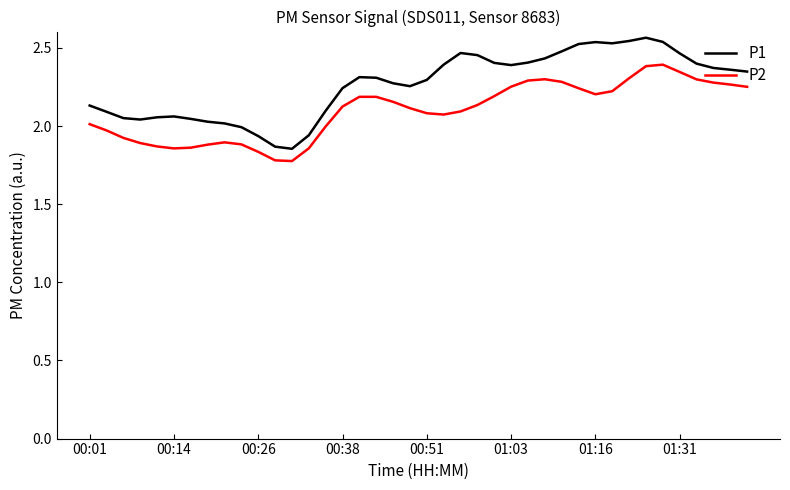

True or false: P2 and P1 intersect in this chart.

False